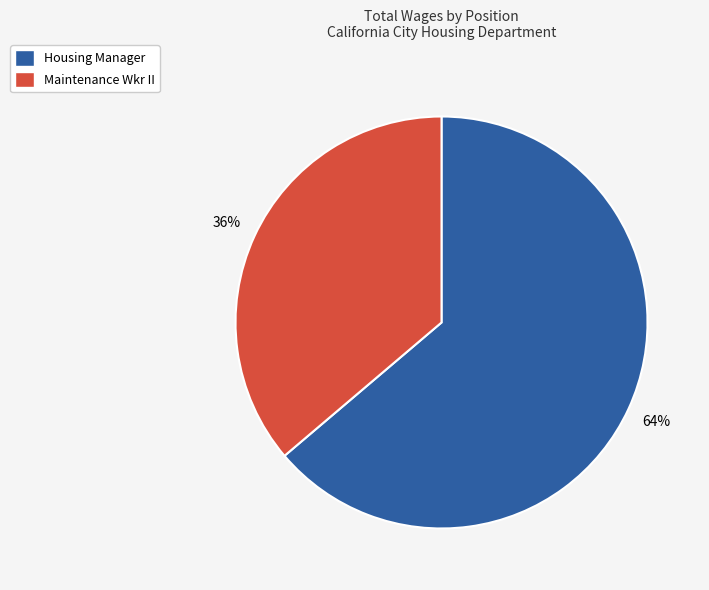

Does any single category account for the majority?

Yes